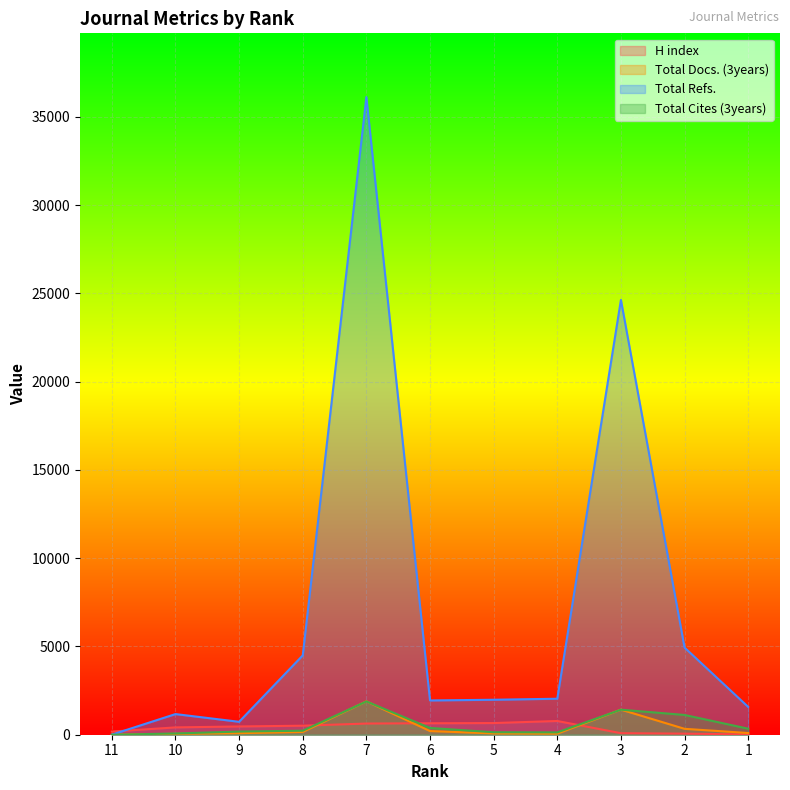

At which label does Total Docs. (3years) first exceed 96?

8